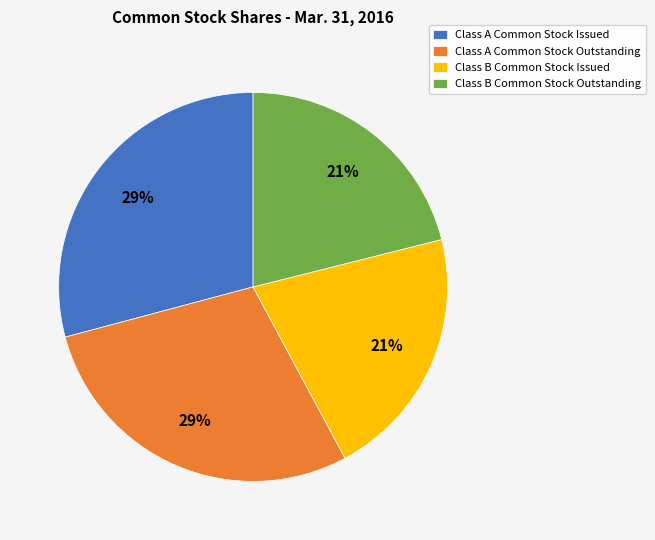

To the nearest percent, what is the difference between the largest and smallest slice percentages?

8%